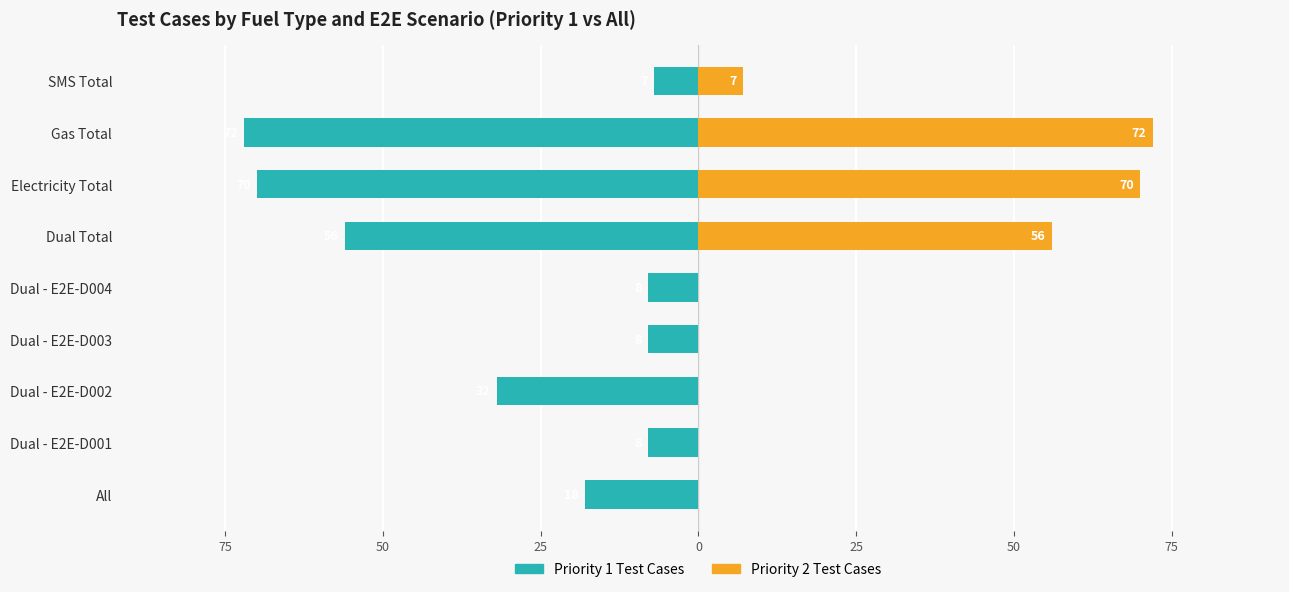

Count the number of categories in the chart.

9